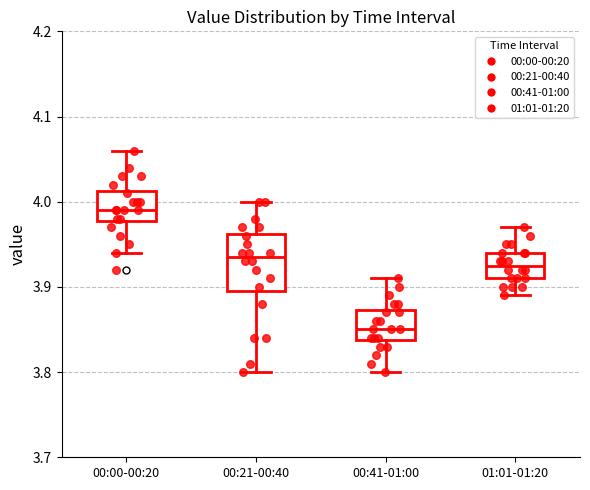

Where does the median line of the box for 00:00-00:20 sit on the y-axis? The values are not printed on the chart, so give them approximately, as read against the axis.

3.99